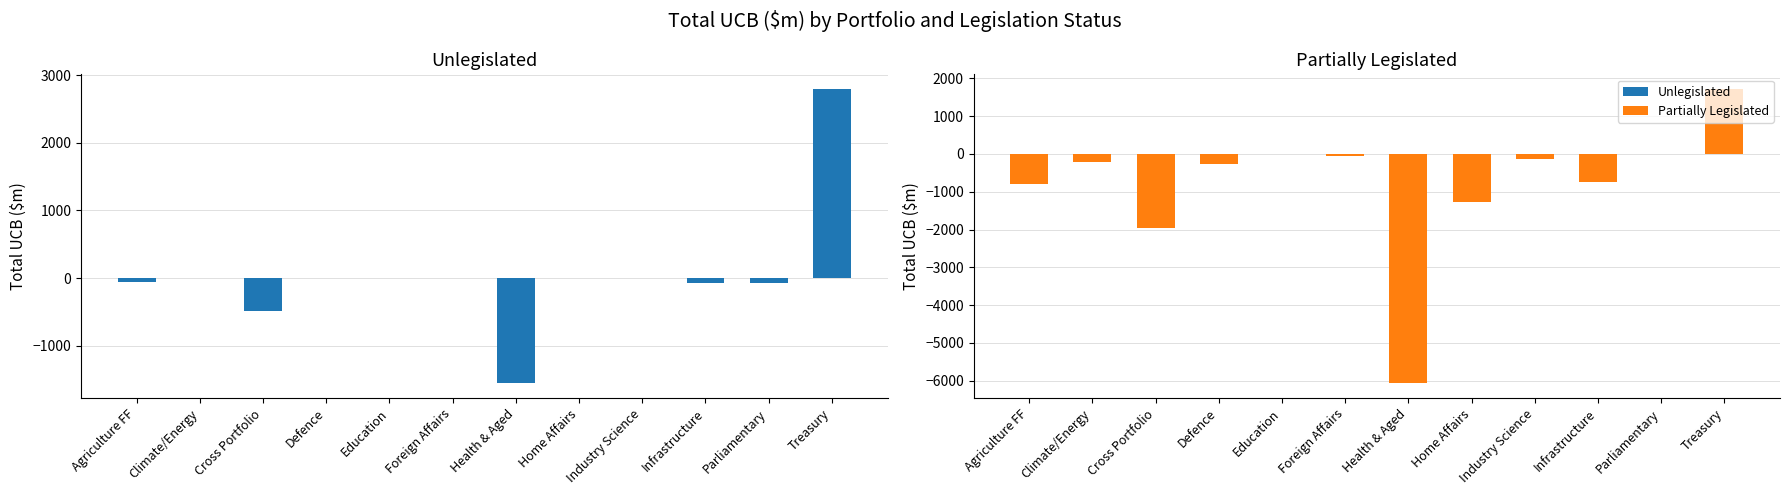

What is the approximate value of Unlegislated at Infrastructure?

-73.8